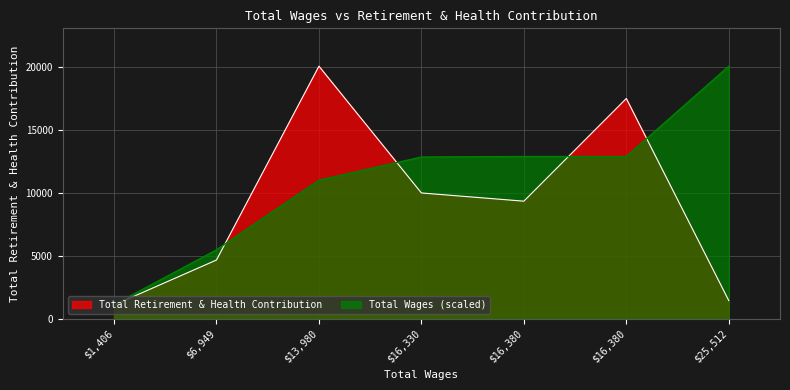

What are all the series names shown in the legend?

Total Retirement & Health Contribution, Total Wages (scaled)